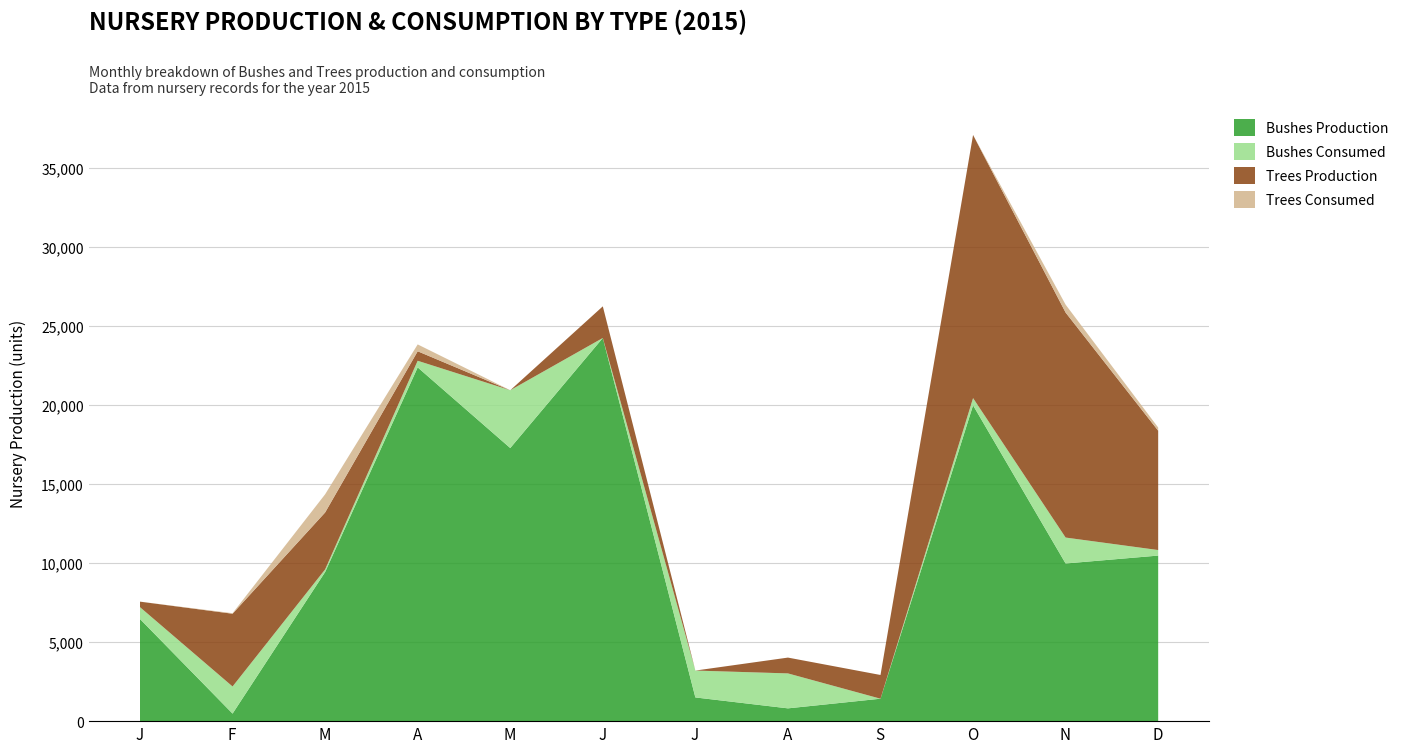

In Bushes Production, how many points are higher than both neighbors (excluding endpoints)?

3